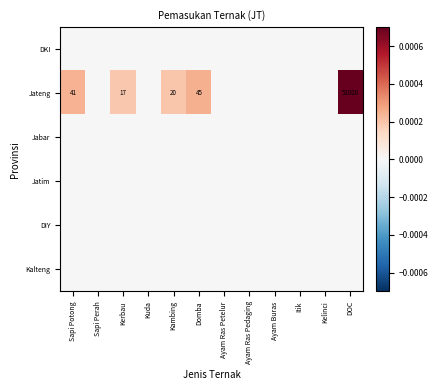

What is the sum of the Jateng values at Domba and DOC?

51045